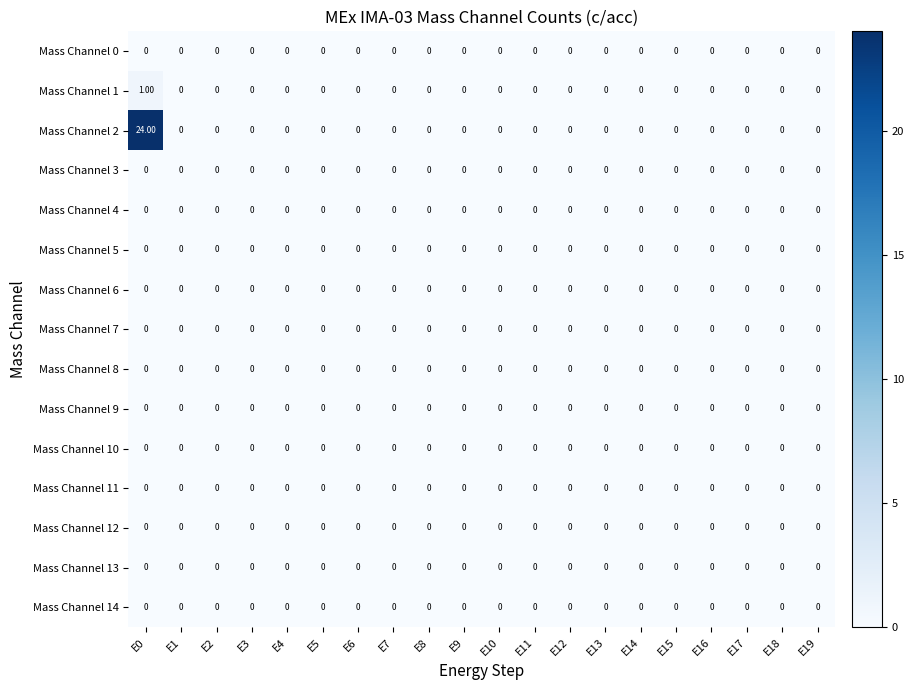

Which series has the widest spread of values?

Mass Channel 2